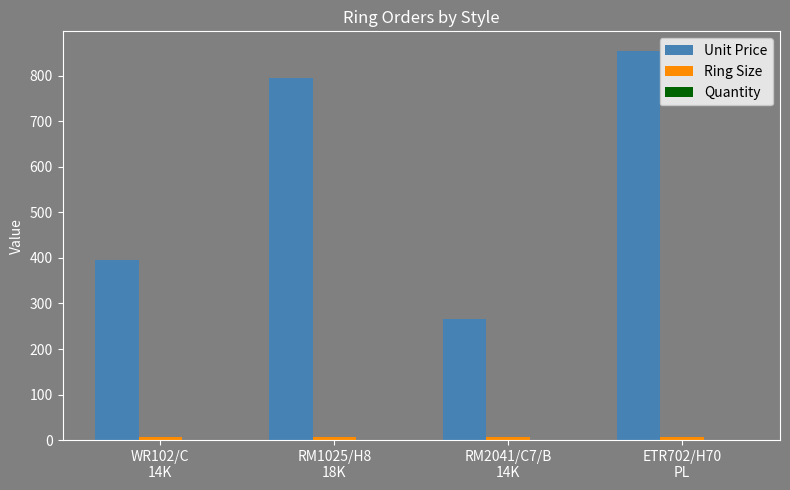

Which series has the largest total across all categories?

Unit Price